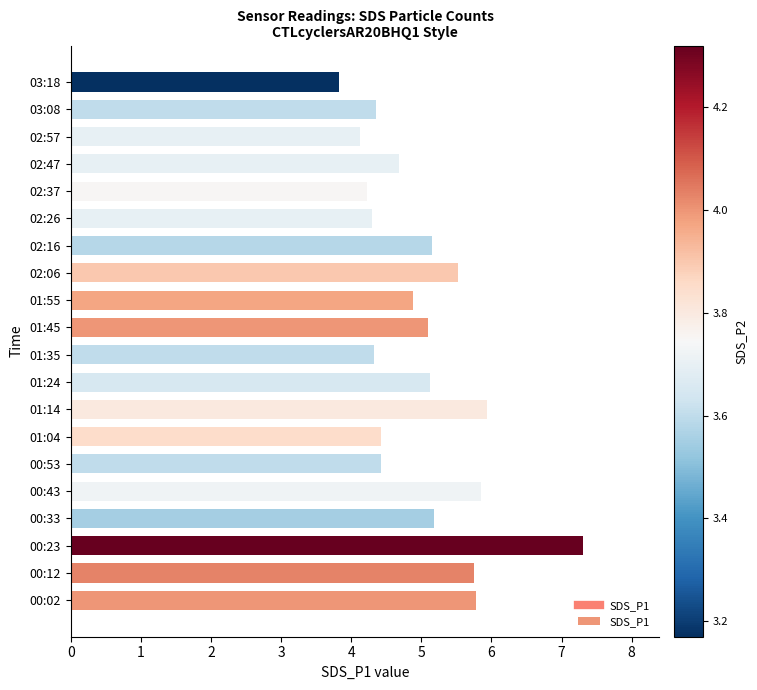

What is the change in value from 01:35 to 01:55?

+0.6